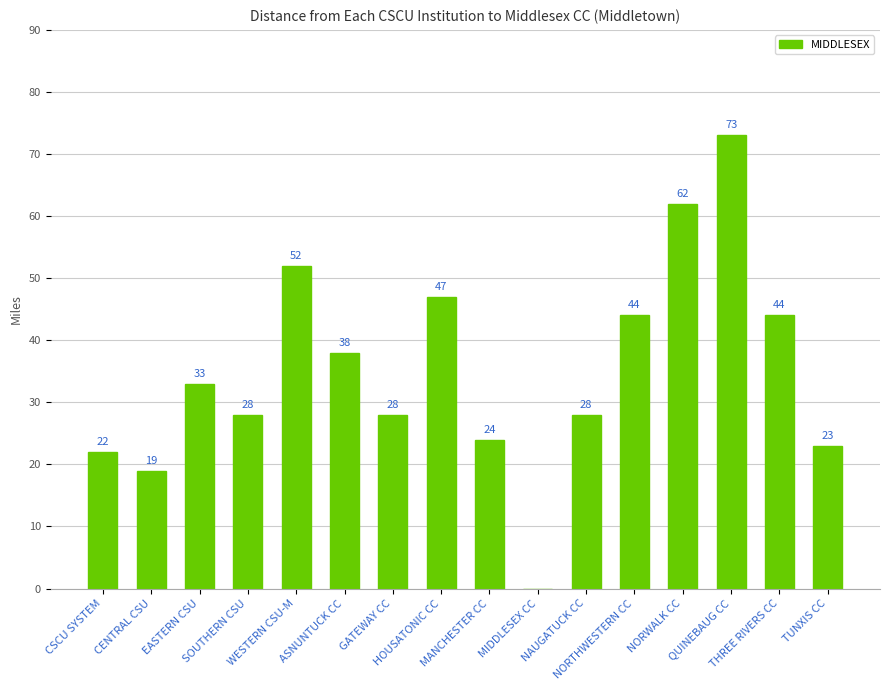

The value at TUNXIS CC is 30. True or false?

False